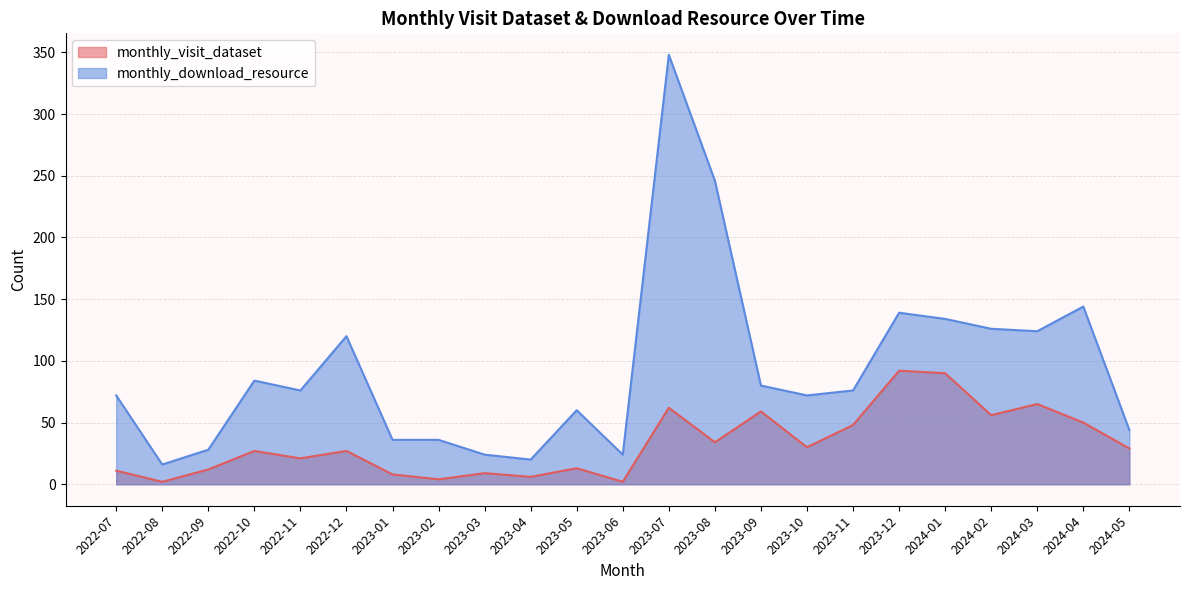

At which category is the sum across all series the highest?

2023-07